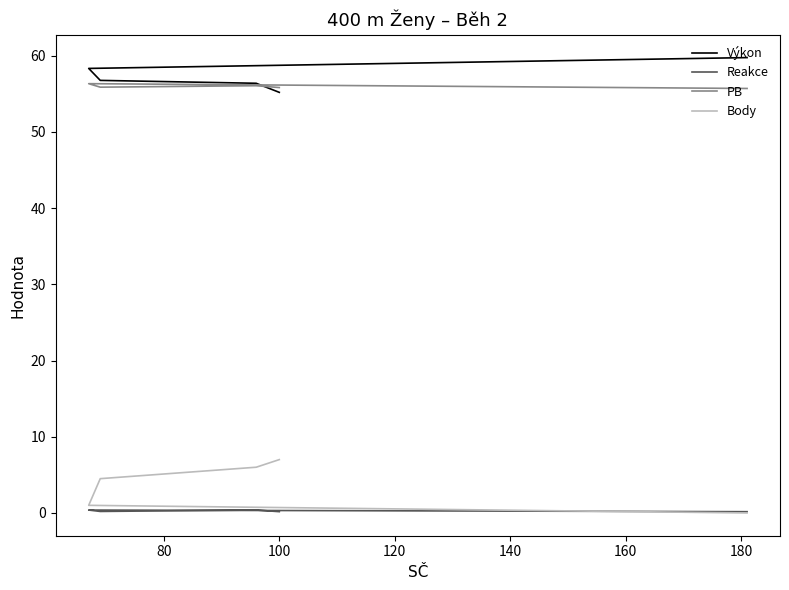

How many distinct data groups are displayed?

4